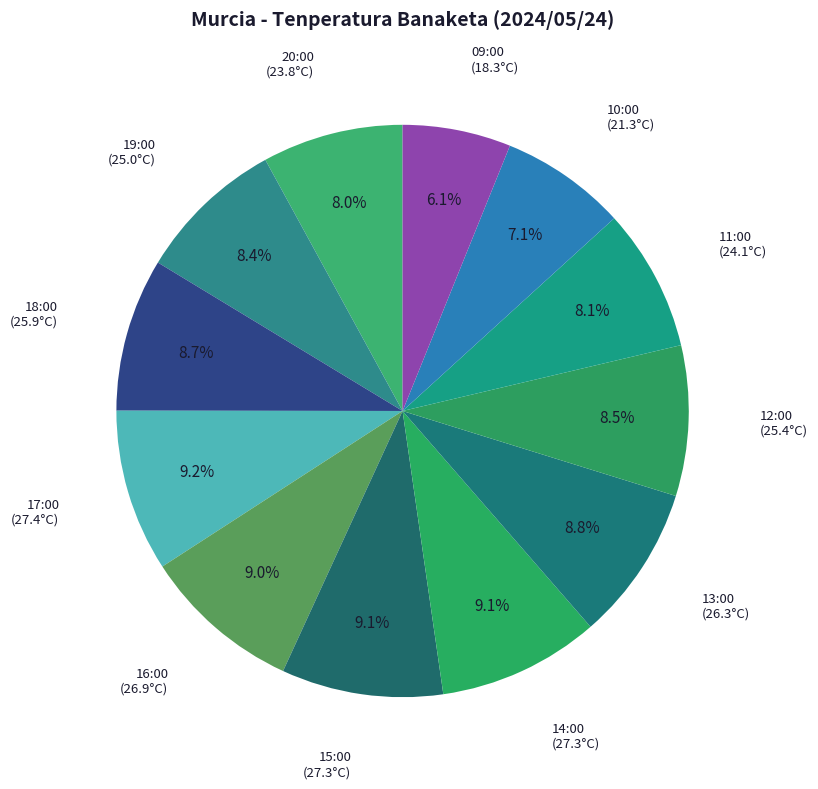

Count the number of slices in the pie.

12